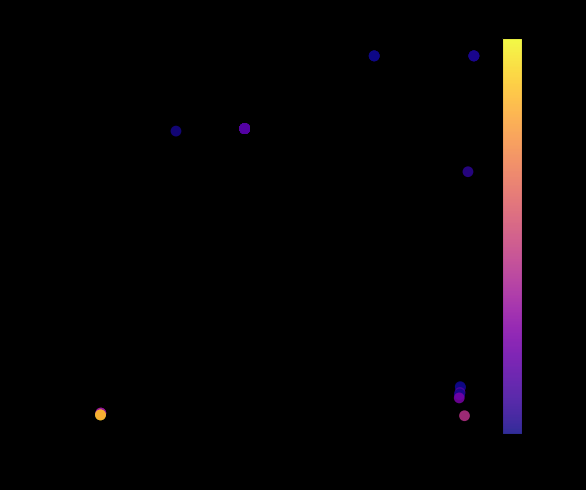

What Y value in the scatter plot is closest to 5610?

7596.5